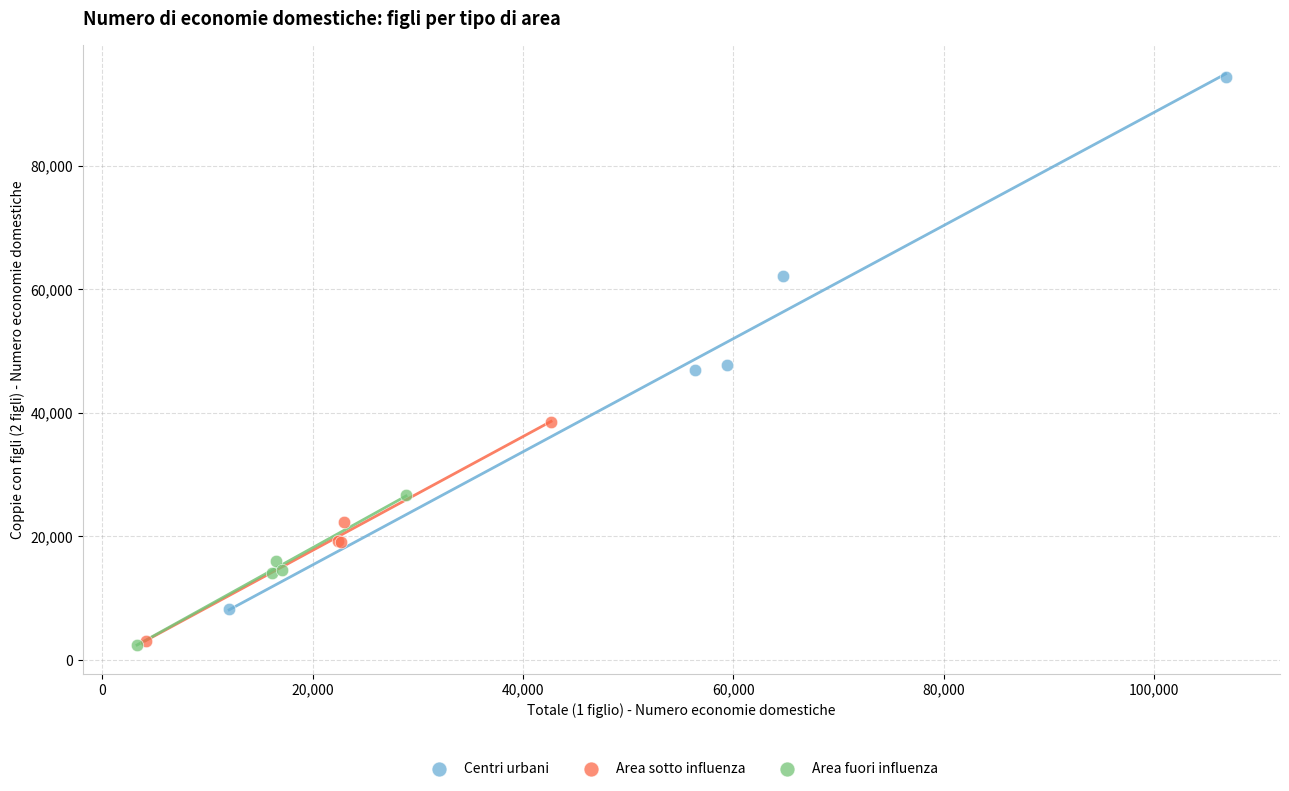

Which series has the widest spread of Y values?

Centri urbani